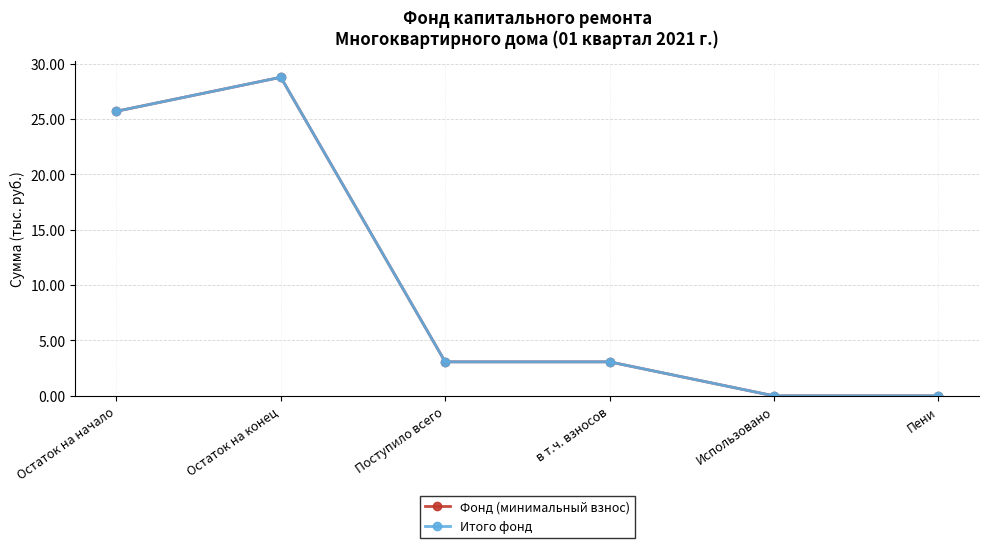

Is this an area chart (filled region under the line)?

No